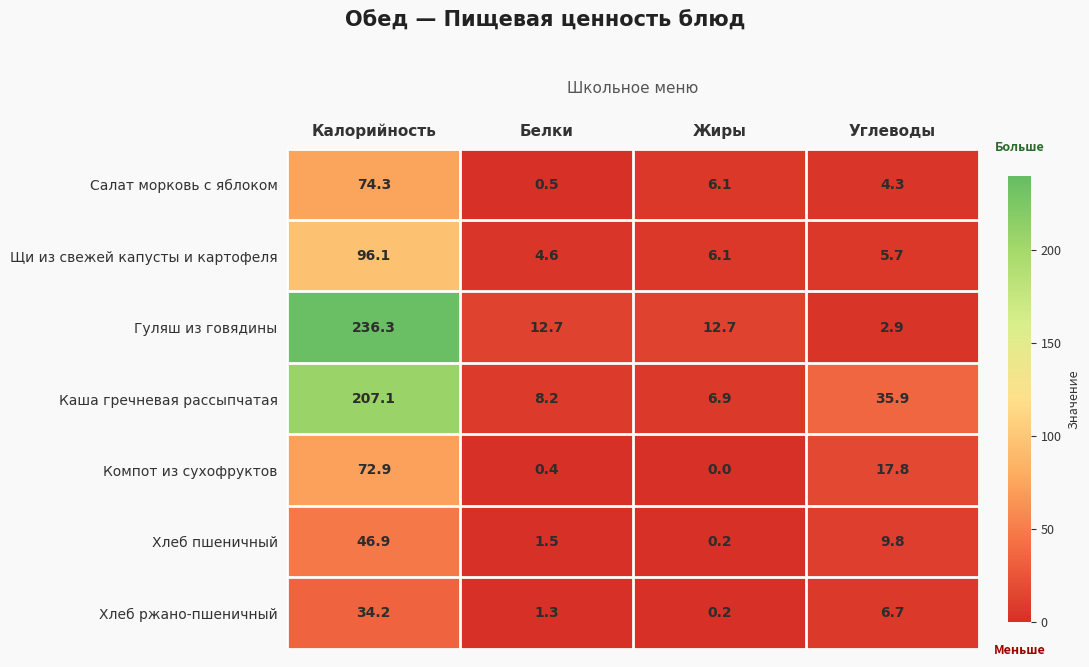

What is the highest value of the Компот из сухофруктов series?

72.9